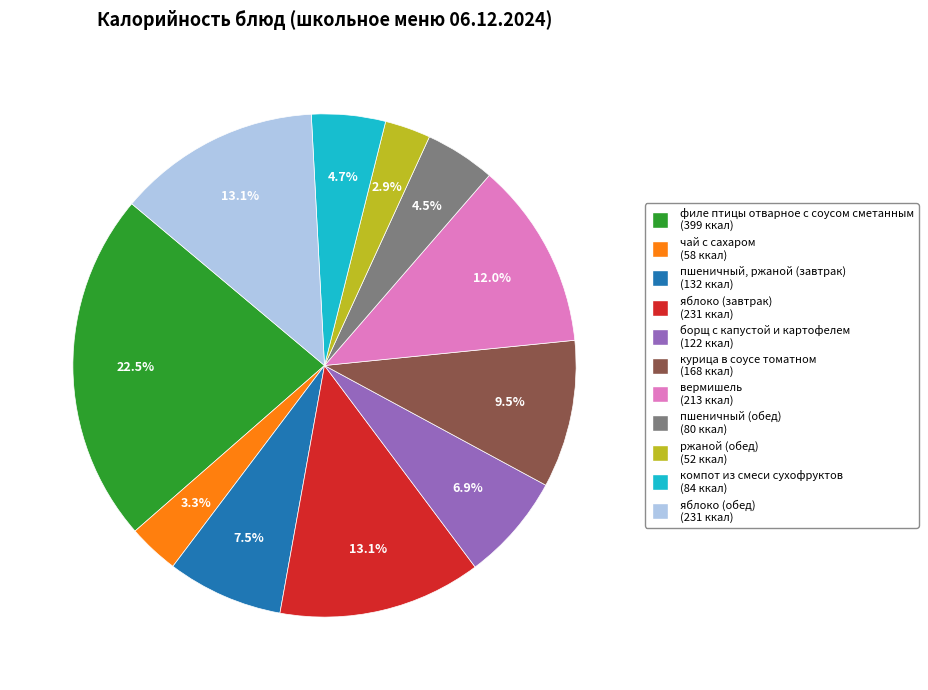

To the nearest percent, what portion does вермишель represent?

12%